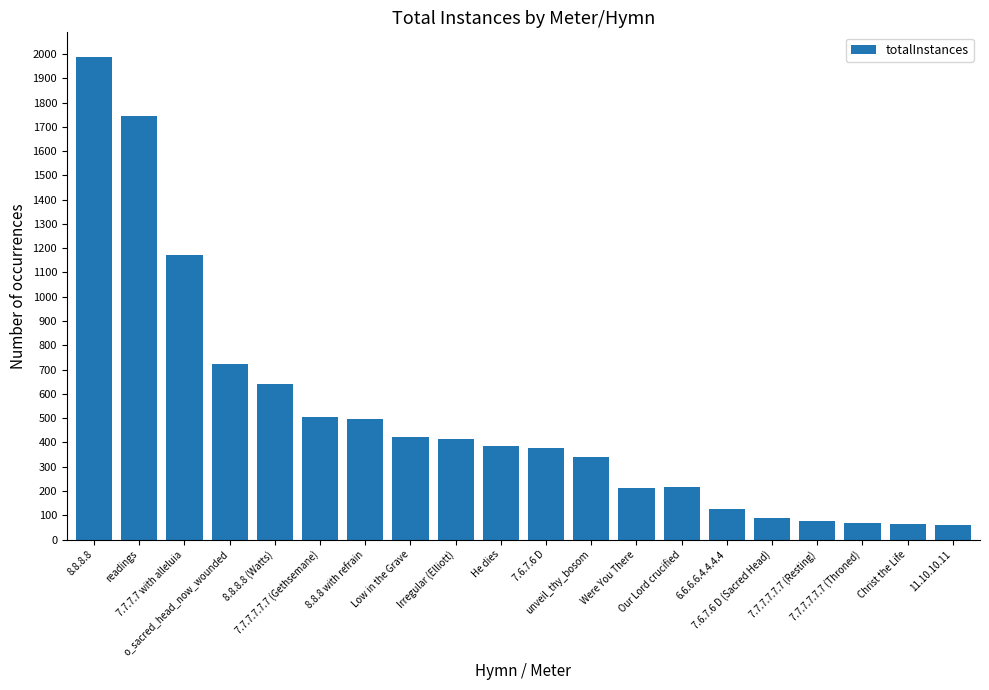

What is the value of the 1st bar from the left?

1989